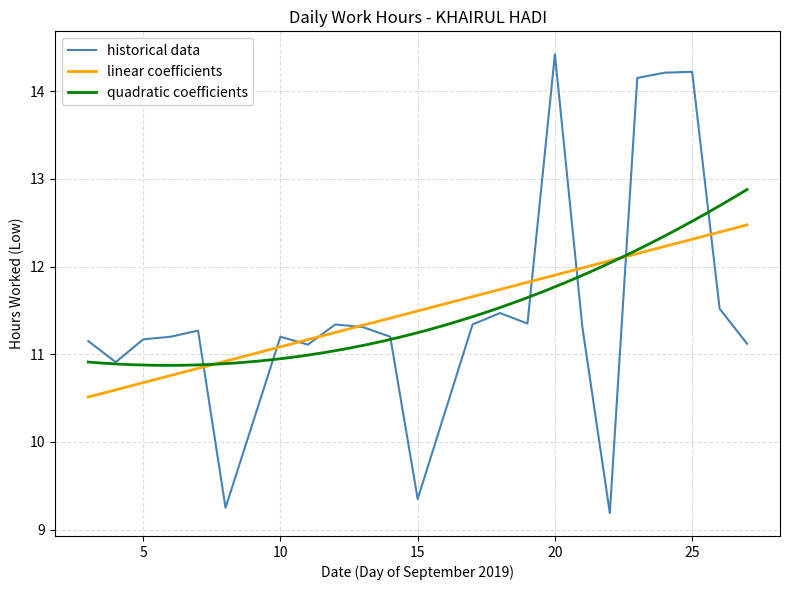

Is it true that the value at 3 is 11.2?

True